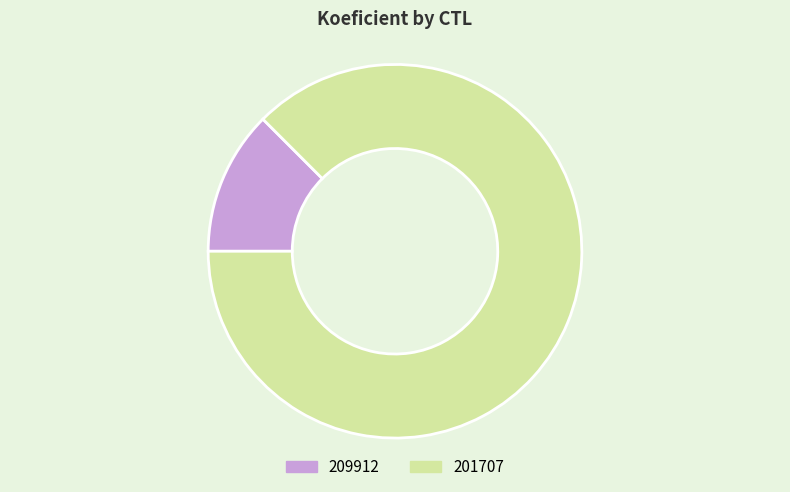

Combined, do 201707 and 209912 account for over 50%?

Yes